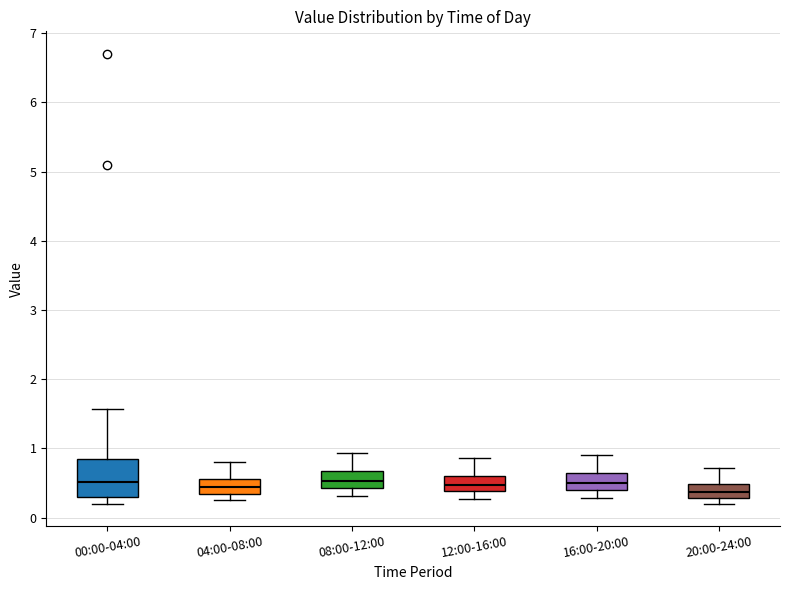

Which box is the tallest, from its lower edge to its upper edge?

00:00-04:00